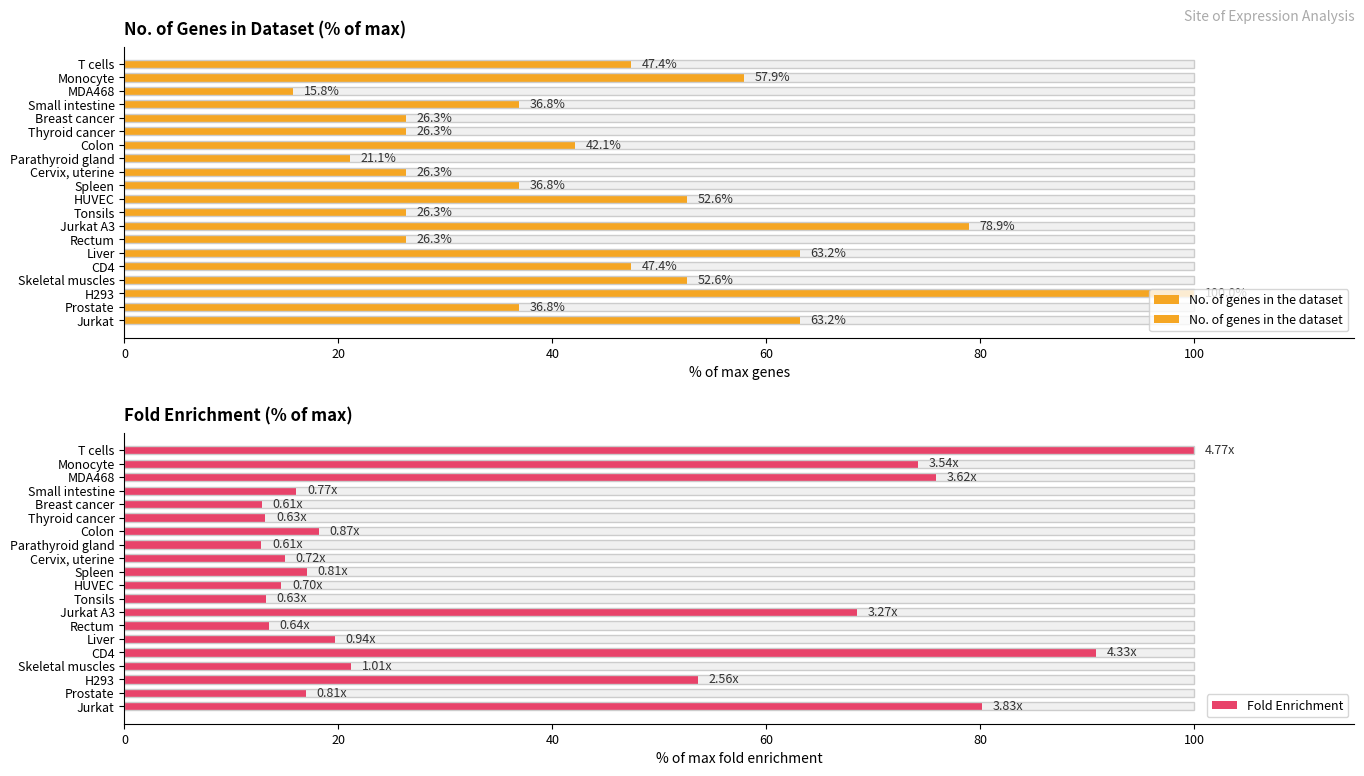

What is the lowest value of the No. of genes in the dataset series?

15.8